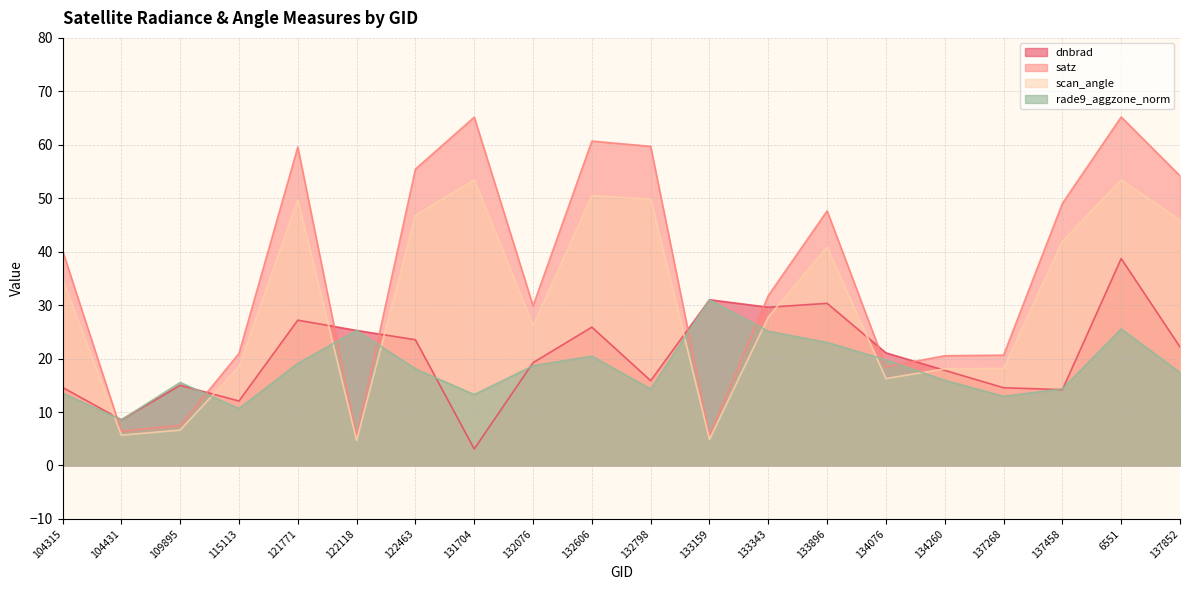

True or false: satz and scan_angle intersect in this chart.

False